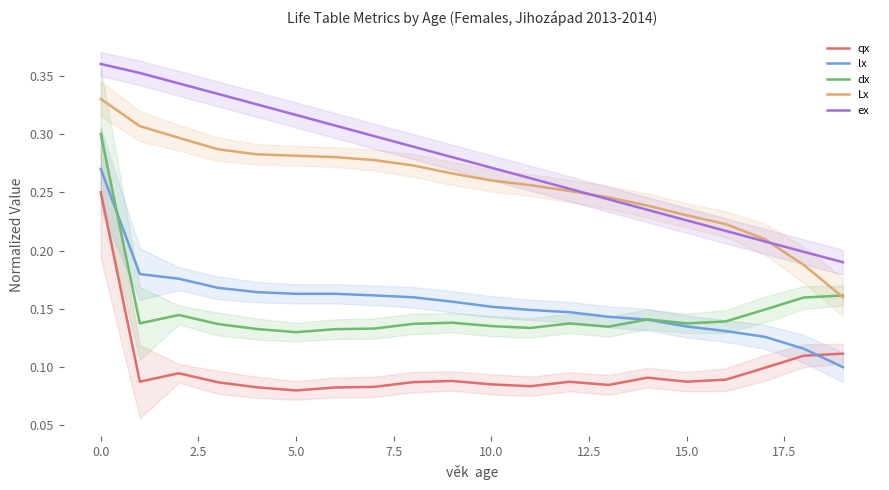

Which series has the widest spread of values?

dx